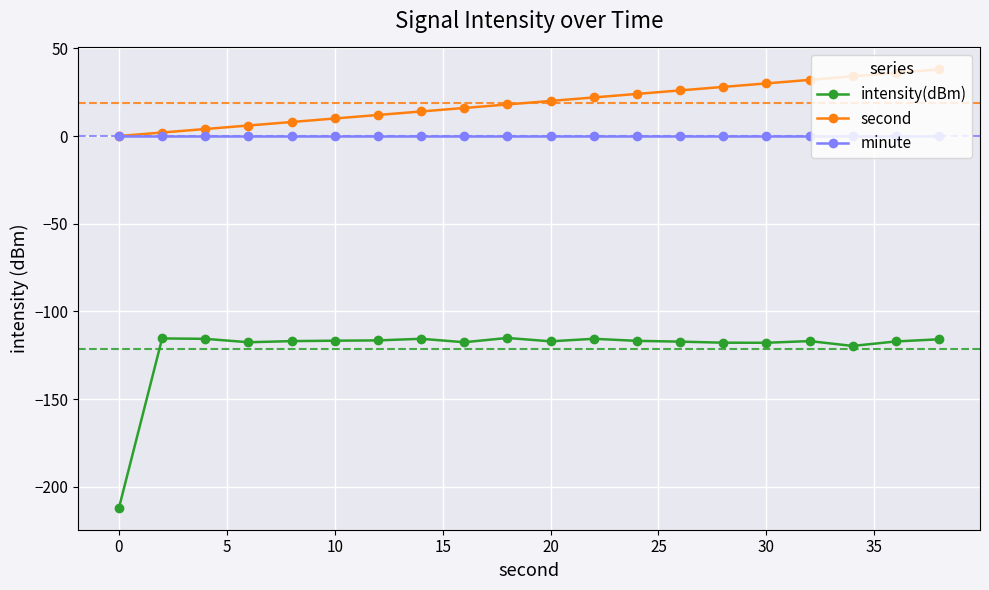

What is the greatest value displayed?

38.0